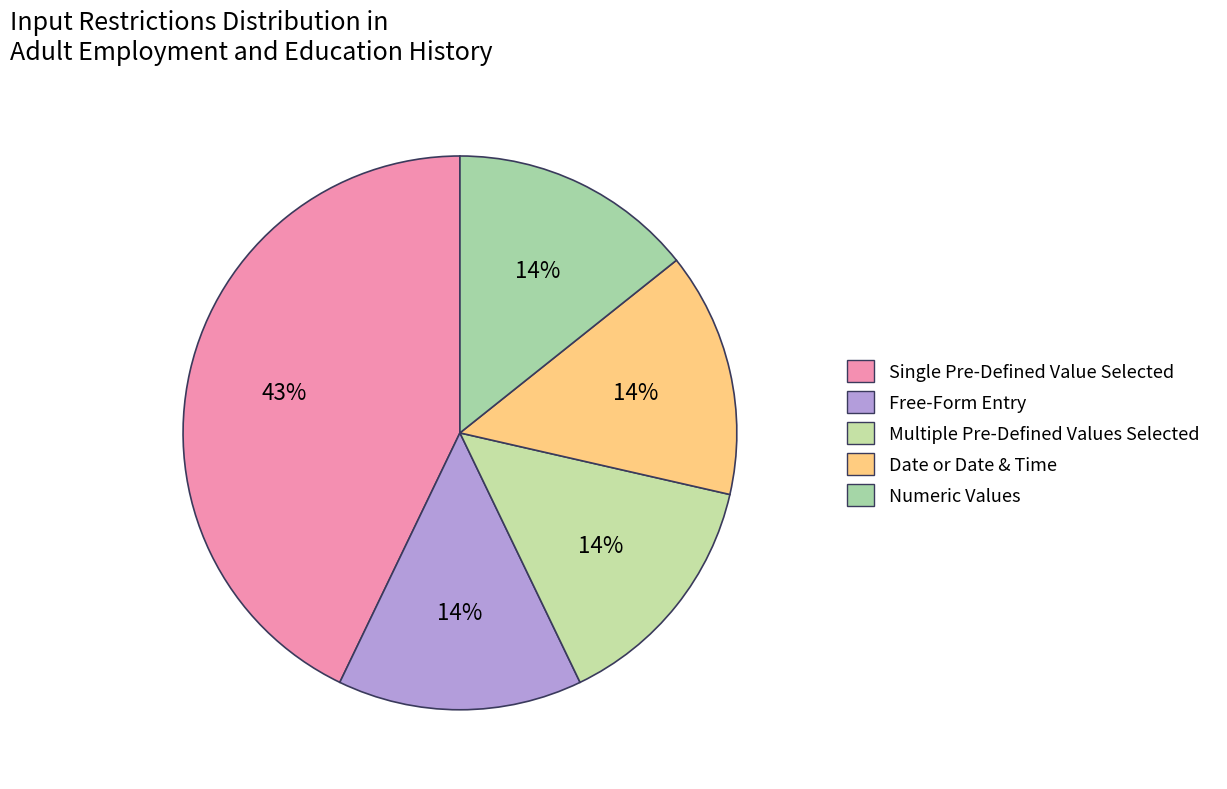

Count the number of slices in the pie.

5